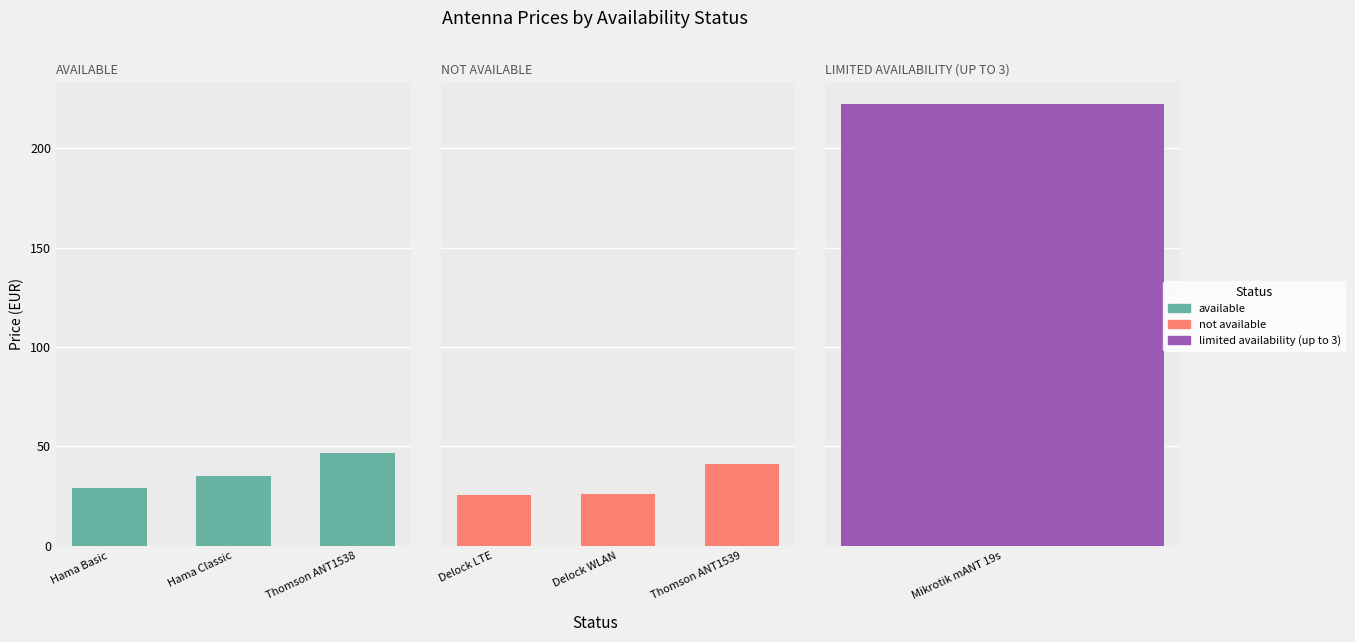

Is it true that available equals 10.5 at Hama Basic?

False